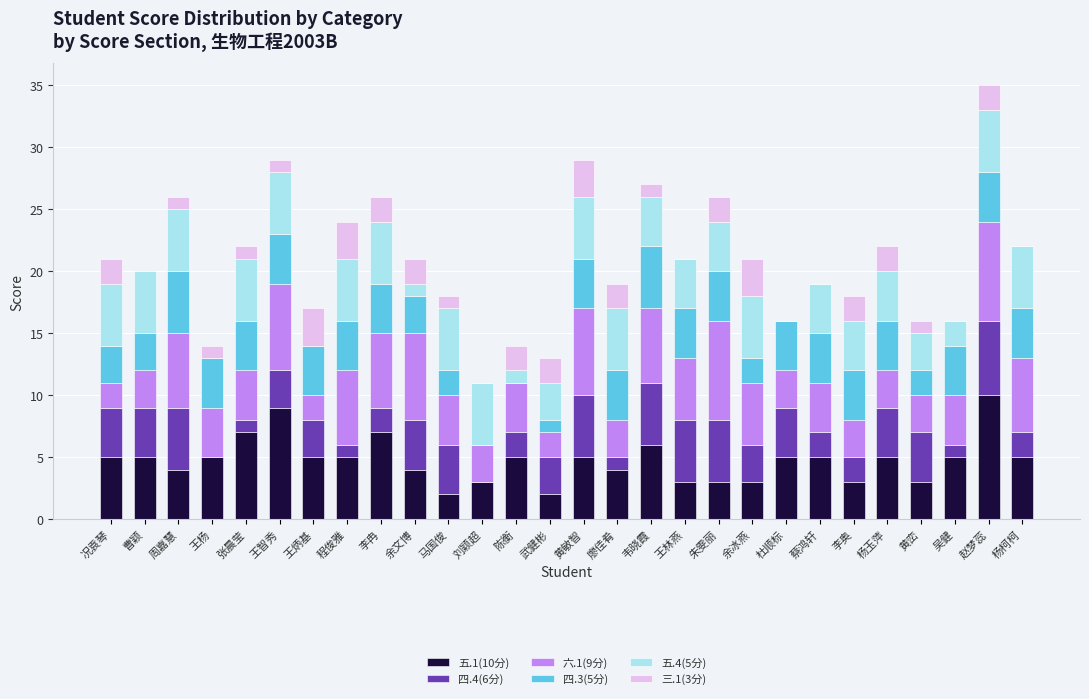

At which category is the sum across all series the highest?

赵梦蕊